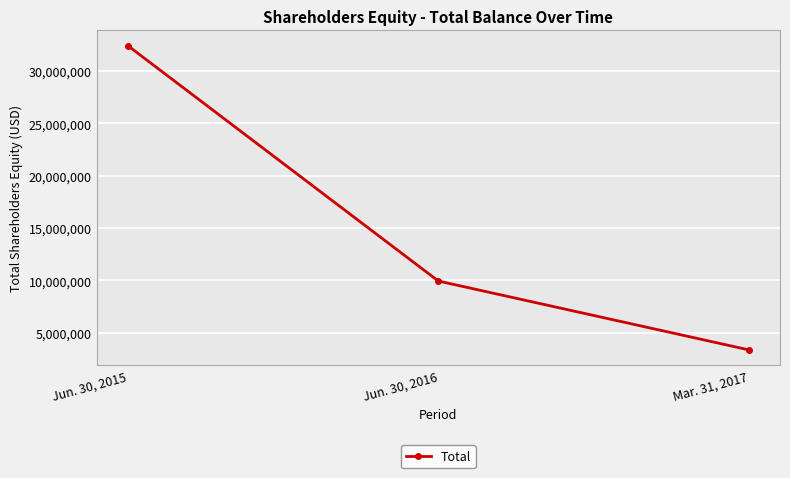

How many data points are less than 9935000?

1